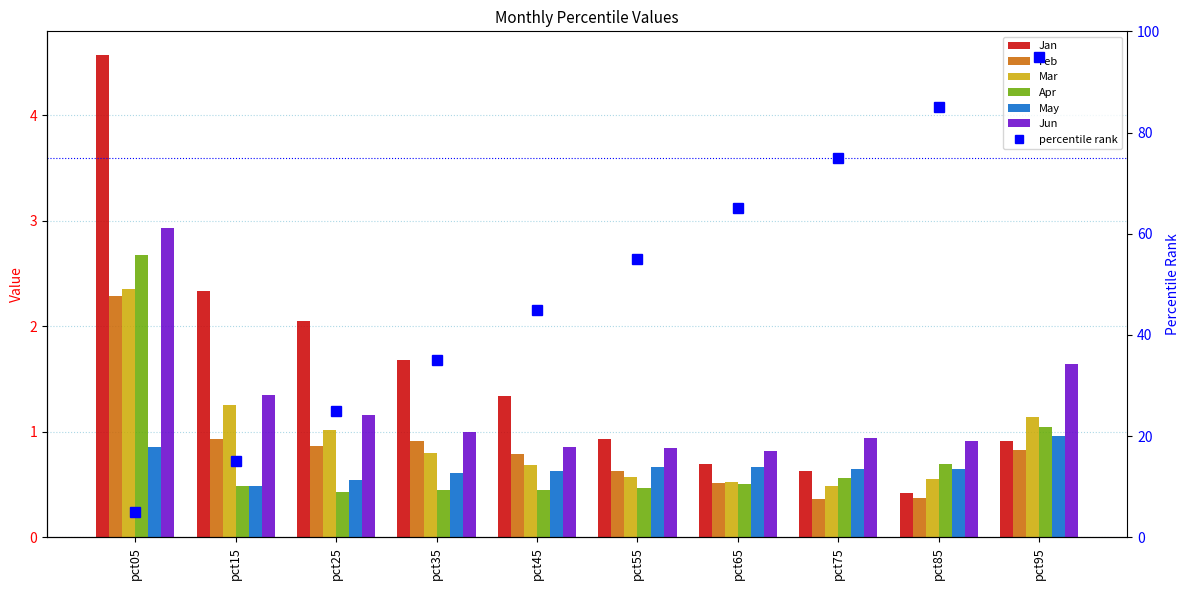

What is the difference between the maximum and minimum values in the Feb series?

1.9